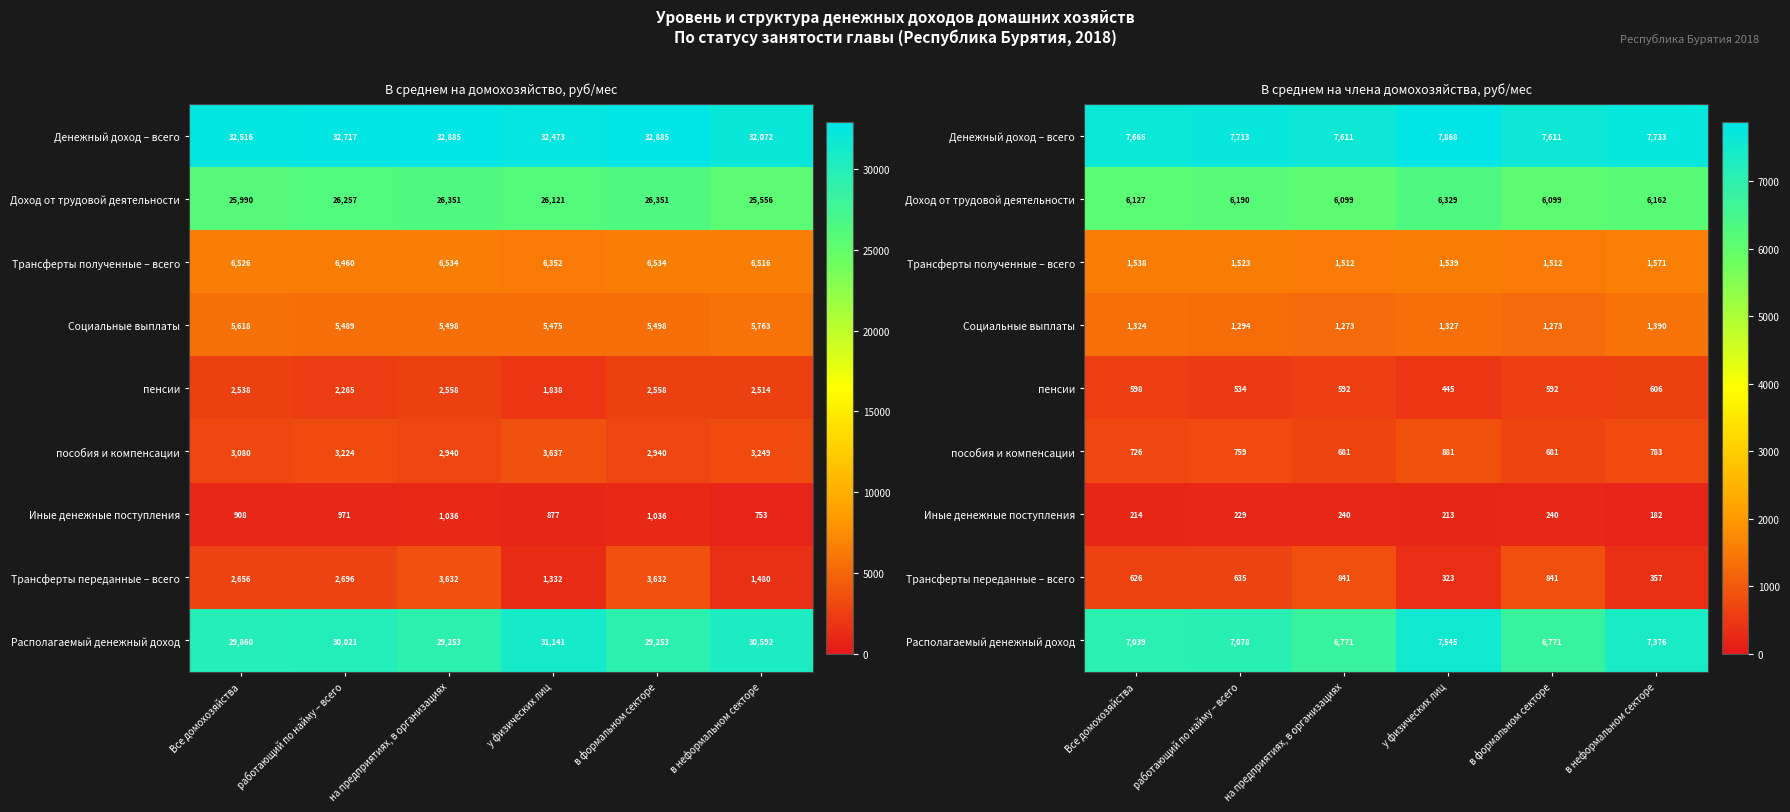

The Трансферты переданные – всего series shows 635.4 at работающий по найму – всего. True or false?

True